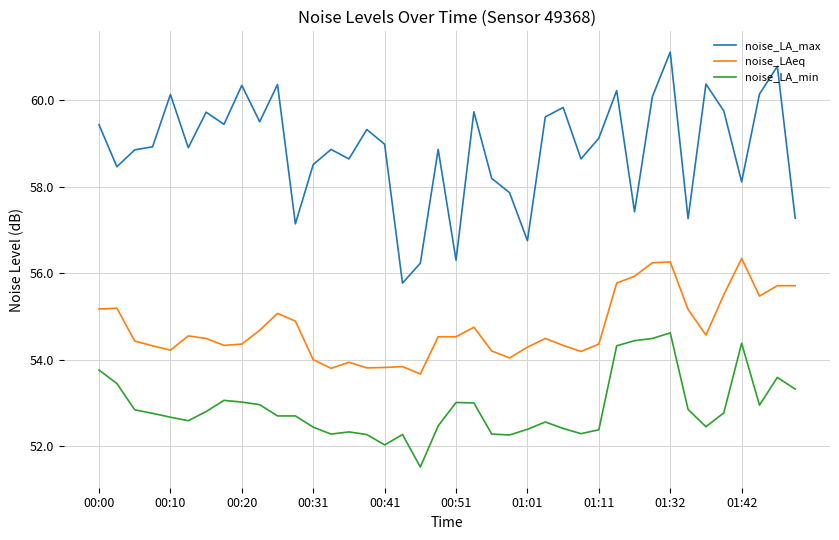

Which series has the largest range (max minus min)?

noise_LA_max